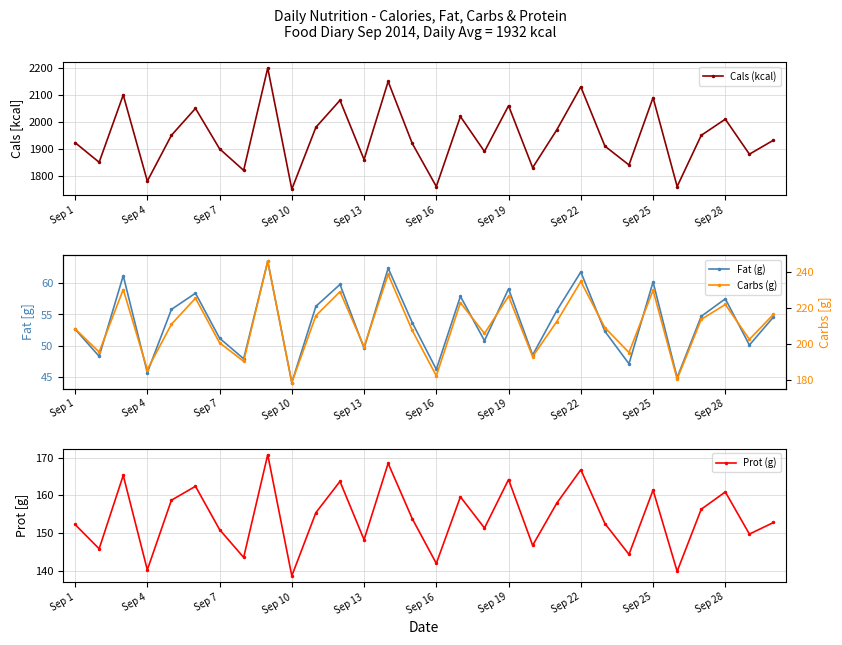

True or false: Cals (kcal) has more than 0 interior local peaks.

True